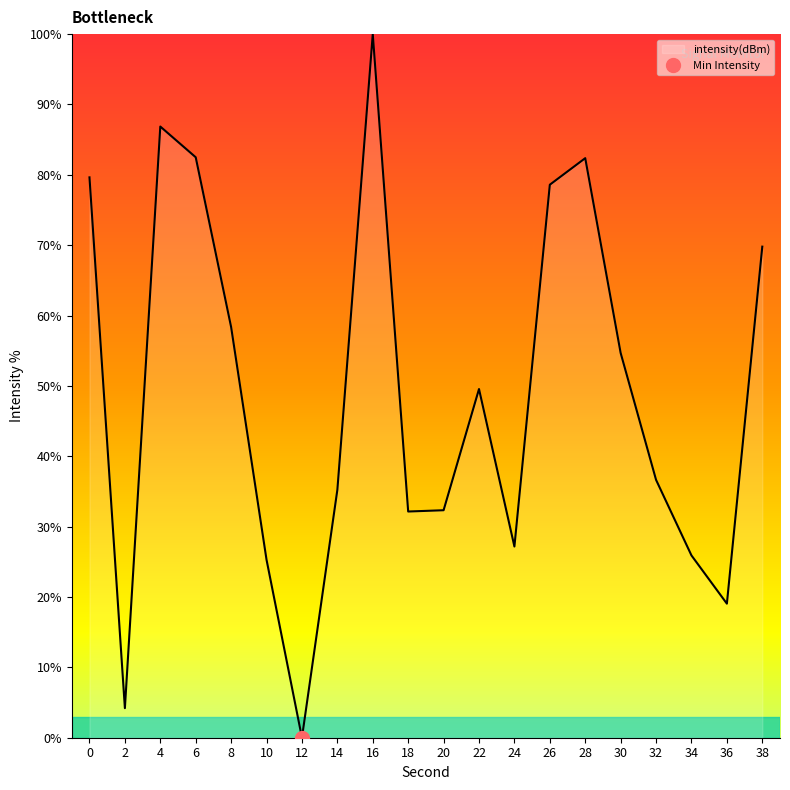

Reading right to left, extract all data points from this chart.

69.8	19.1	25.9	36.6	54.7	82.4	78.6	27.2	49.6	32.3	32.1	100.0	35.2	0.0	25.3	58.4	82.5	86.9	4.2	79.6